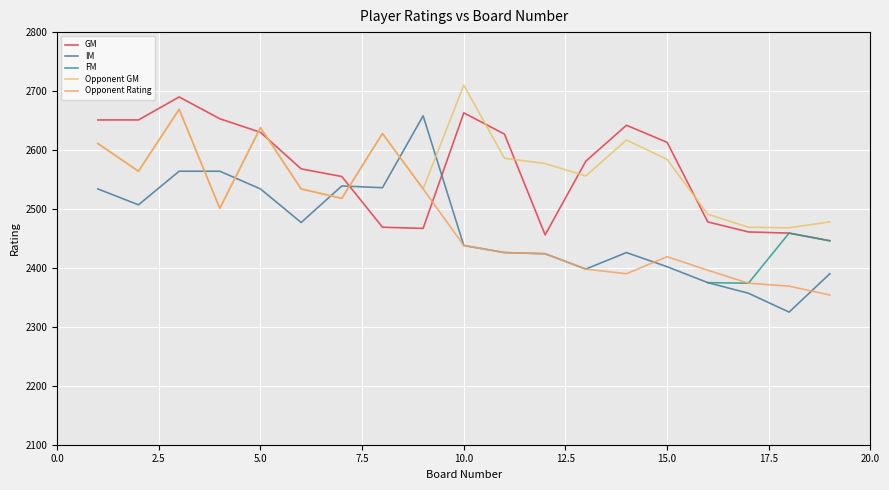

True or false: FM and Opponent GM cross at least once.

False